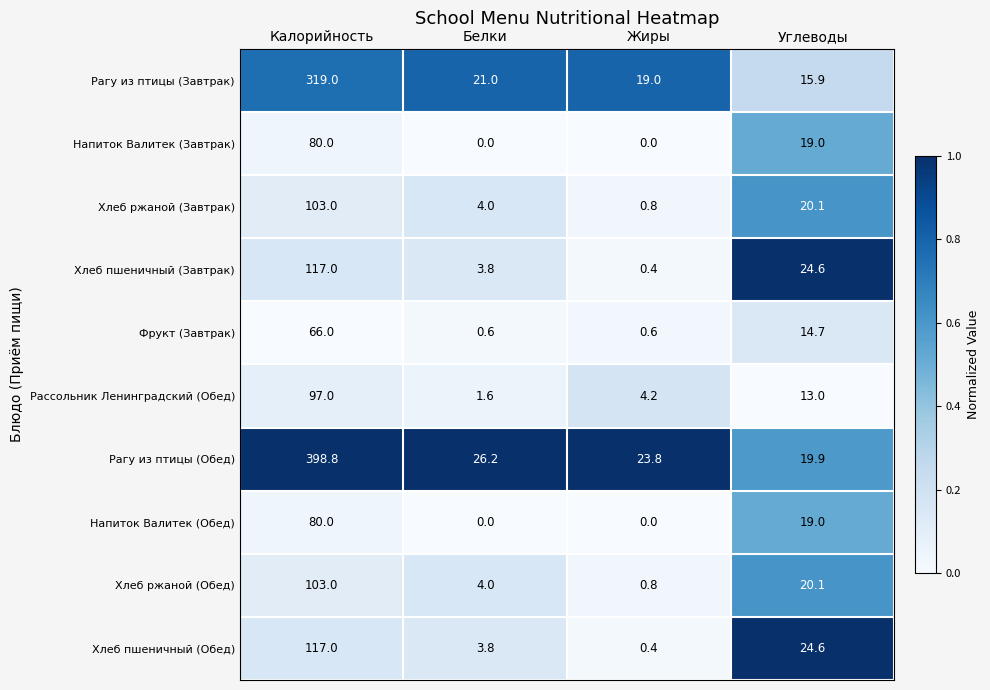

Which series has the largest range (max minus min)?

Рагу из птицы (Обед)